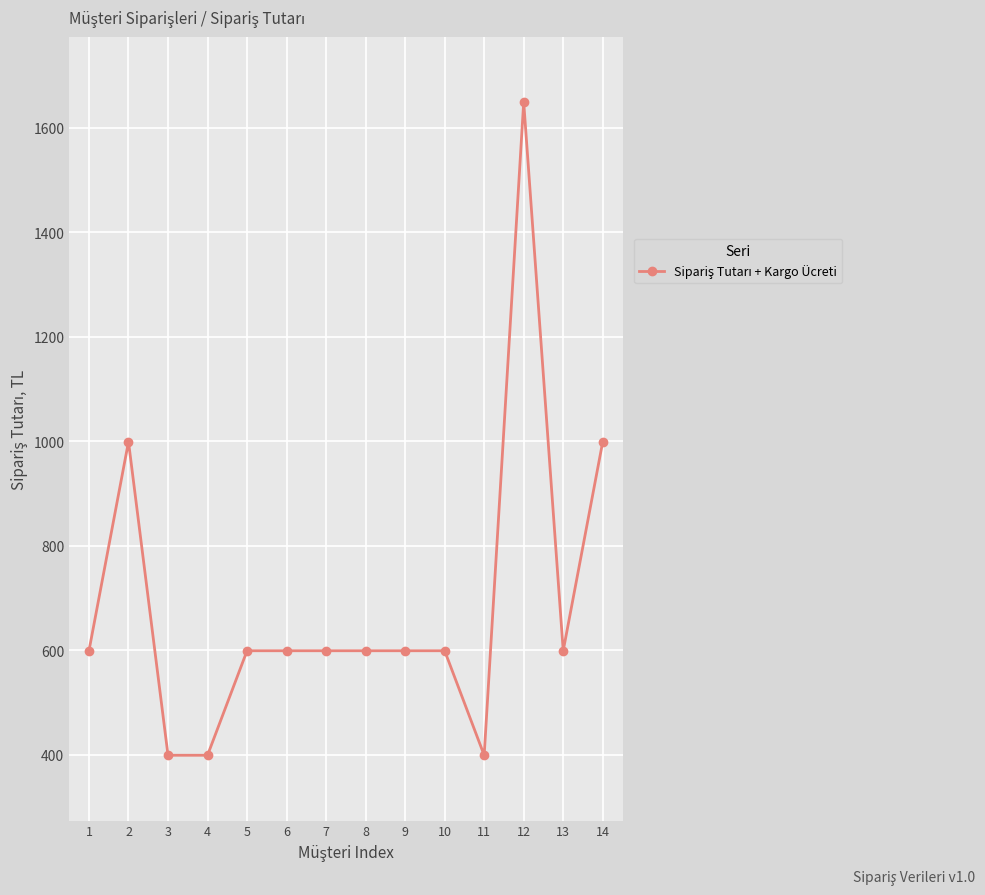

Reading left to right, transcribe all the data shown in this chart.

599	999	399	399	599	599	599	599	599	599	399	1649	599	999